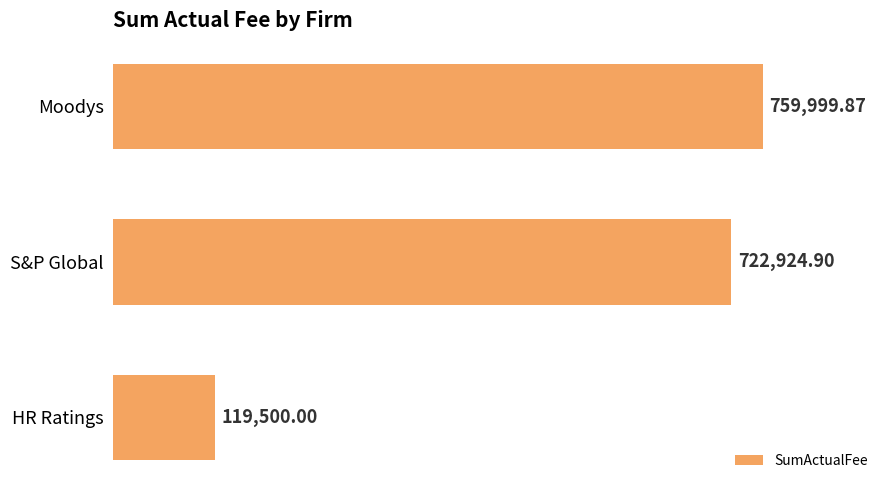

Rank the categories by value from lowest to highest.

HR Ratings, S&P Global, Moodys